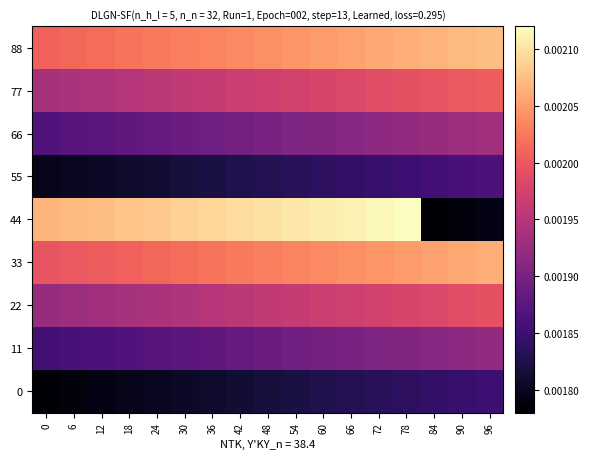

Rank the series at 30 from lowest to highest value.

0, 55, 11, 66, 22, 77, 33, 88, 44